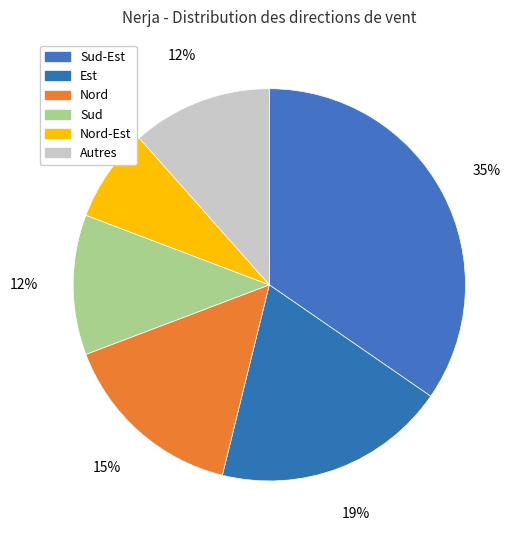

How many segments does this pie chart have?

6